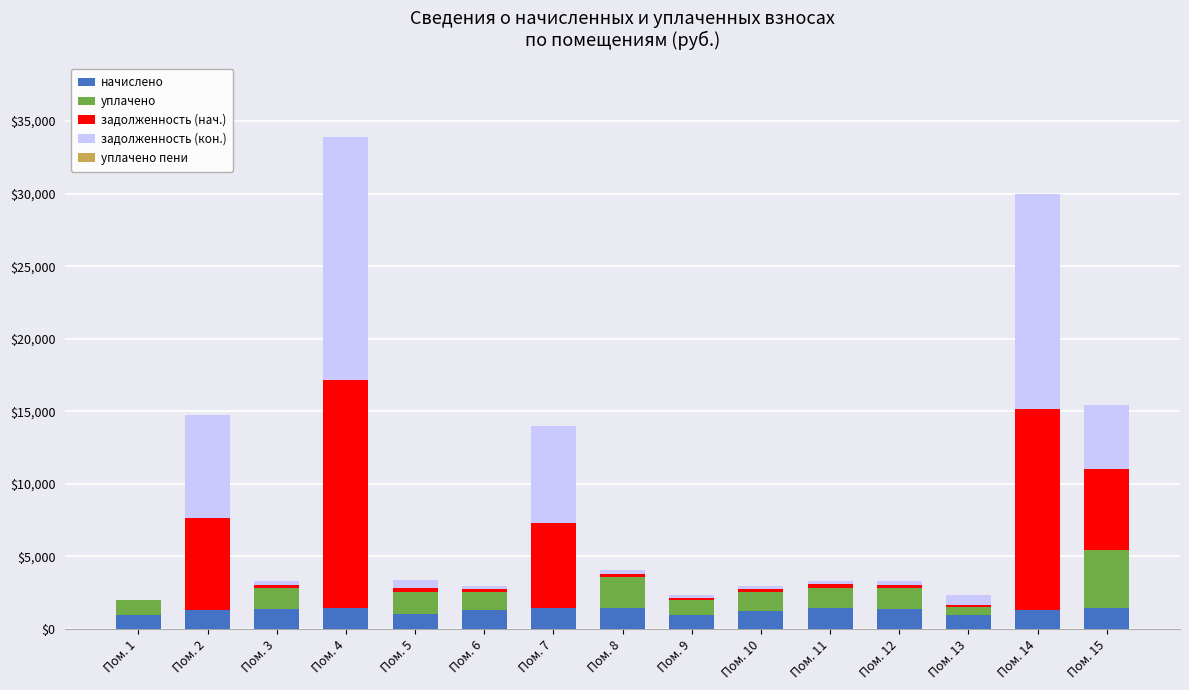

What is the maximum value for начислено?

1445.3